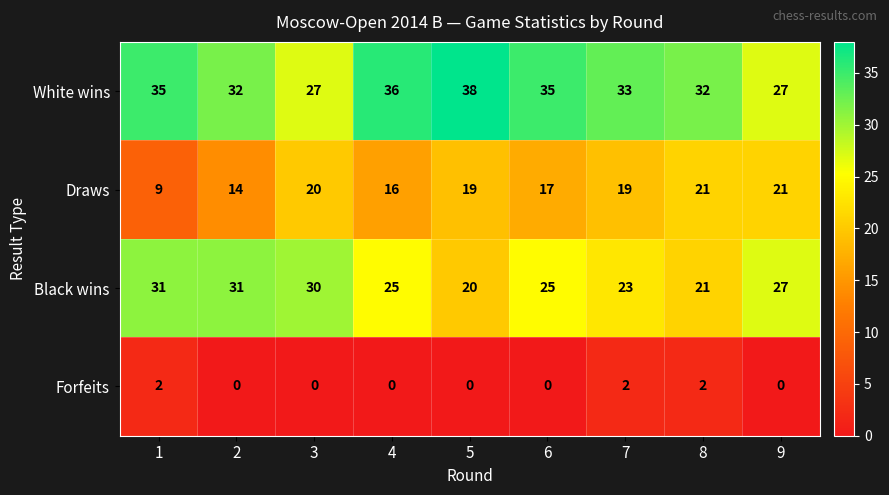

Rank the series by their average value, from lowest to highest.

Forfeits, Draws, Black wins, White wins